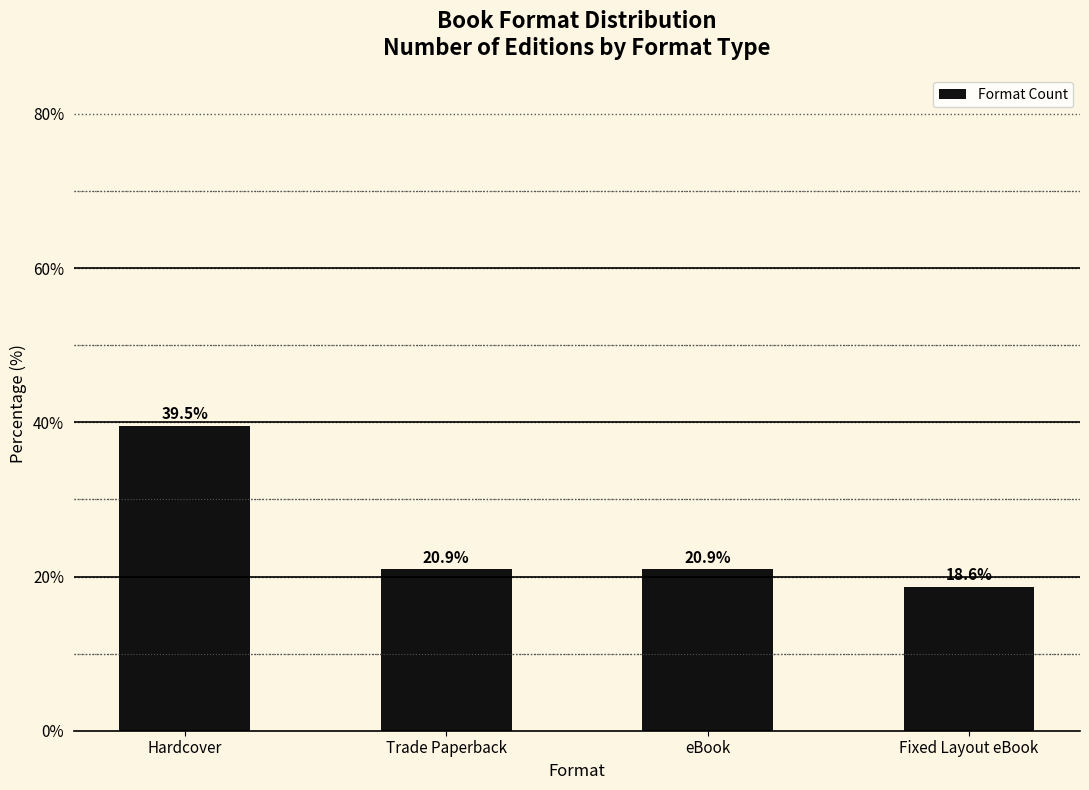

Reading left to right, list all the values displayed in this chart.

Hardcover=39.5	Trade Paperback=20.9	eBook=20.9	Fixed Layout eBook=18.6